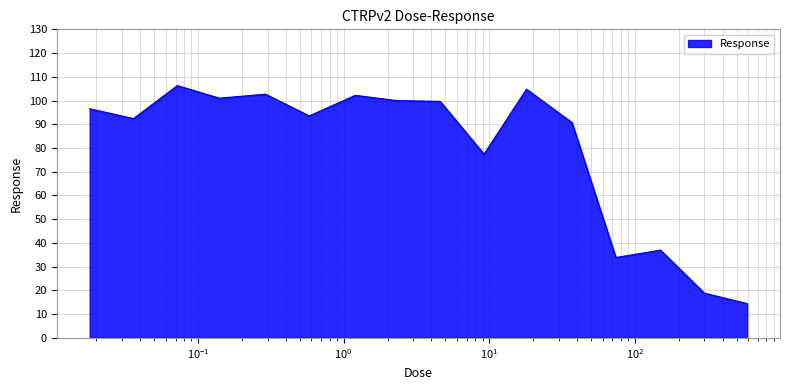

What is the smallest value displayed?

14.5